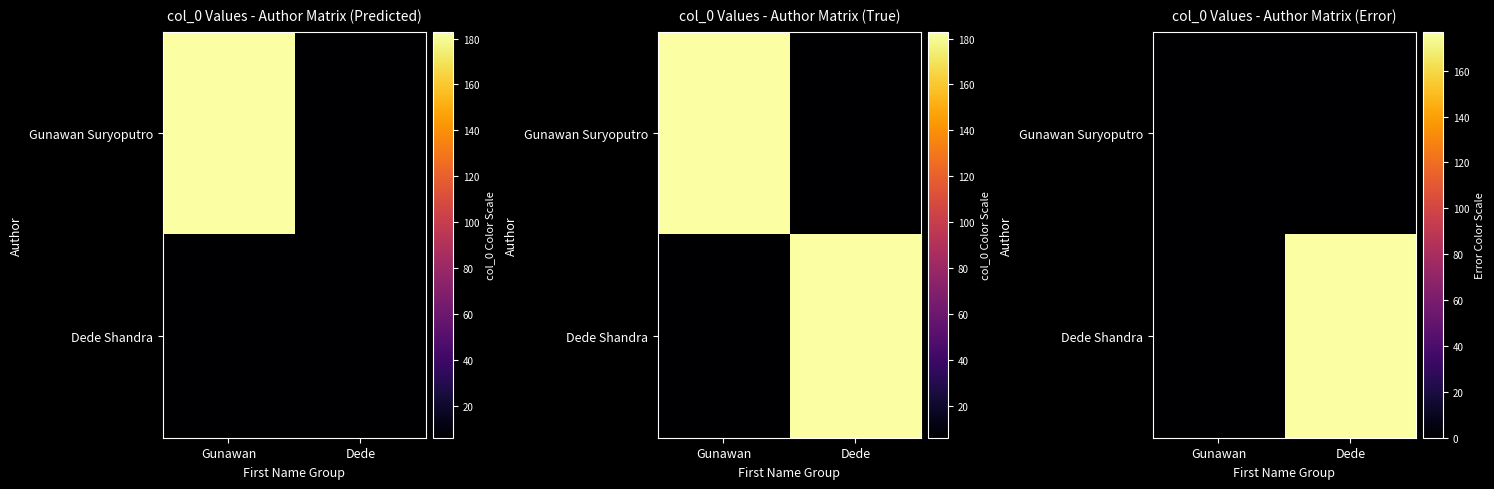

Rank the categories by Gunawan Suryoputro value from lowest to highest.

Gunawan, Dede